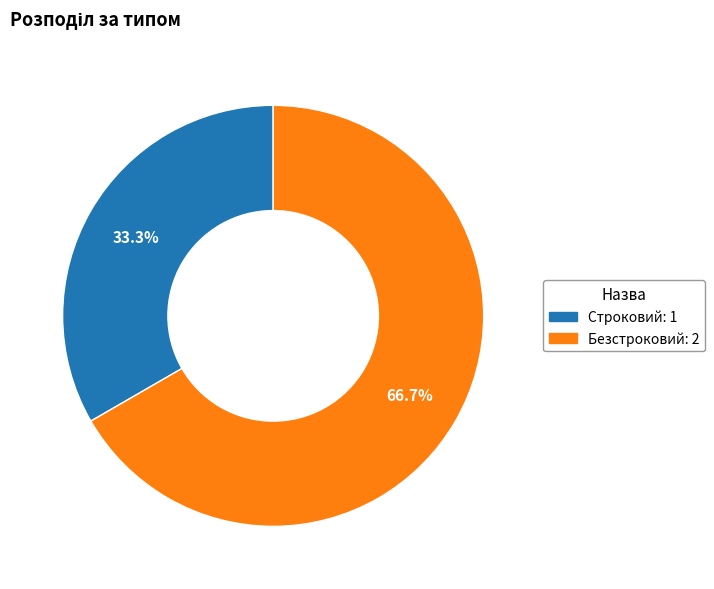

To the nearest percent, what is the combined percentage of Строковий and Безстроковий?

100%